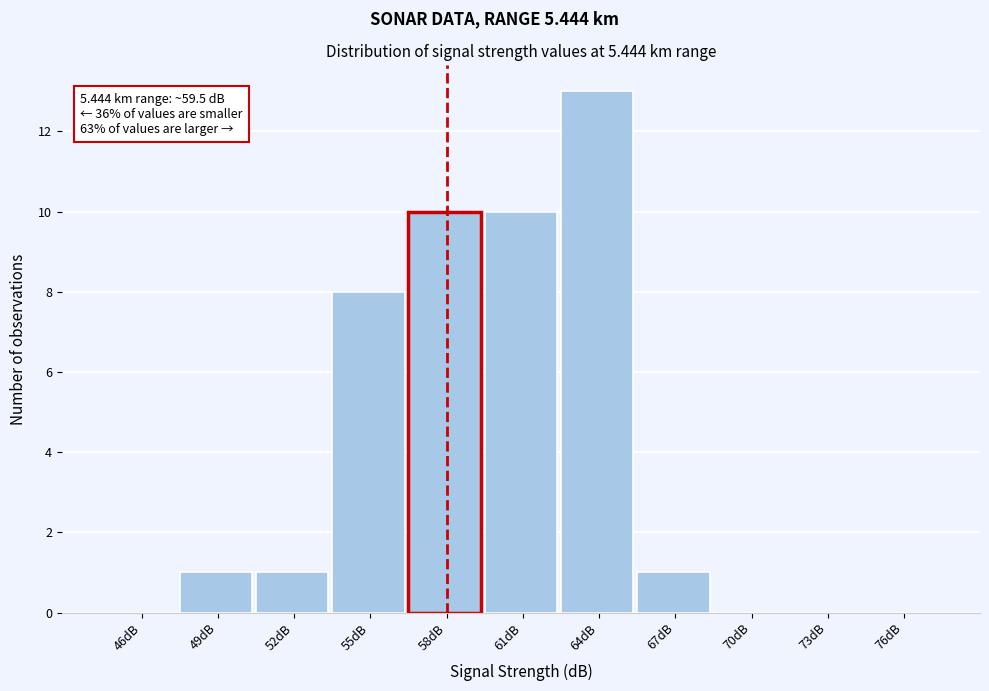

Reading right to left, list all the values displayed in this chart.

76dB=0	73dB=0	70dB=0	67dB=1	64dB=13	61dB=10	58dB=10	55dB=8	52dB=1	49dB=1	46dB=0